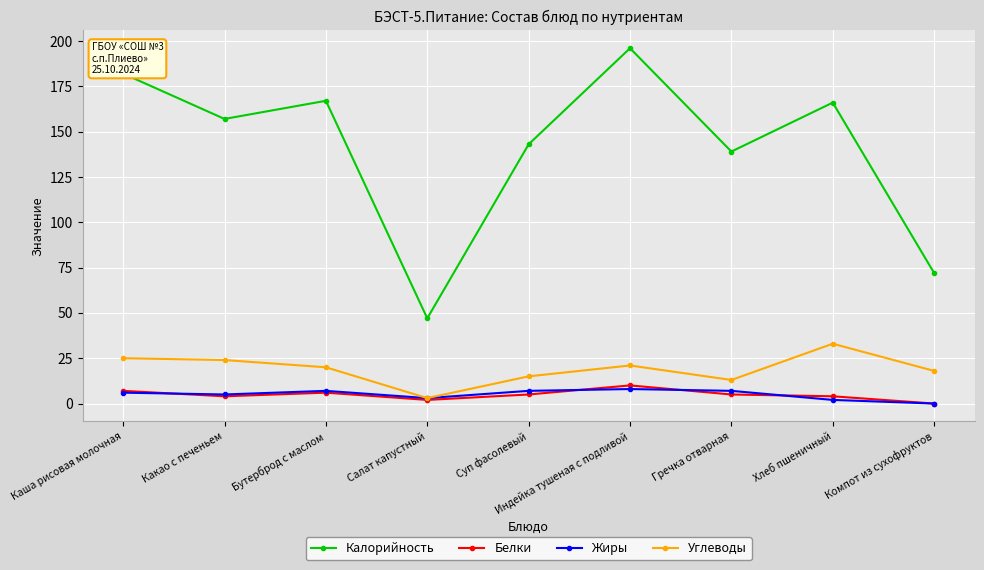

What is the label of the 2nd point from the right?

Хлеб пшеничный